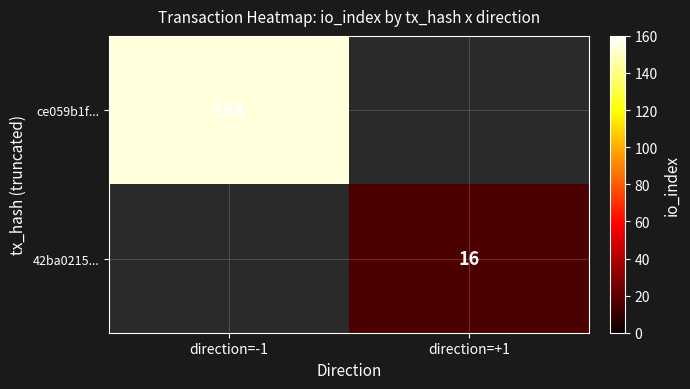

At how many categories does at least one series exceed 130?

1